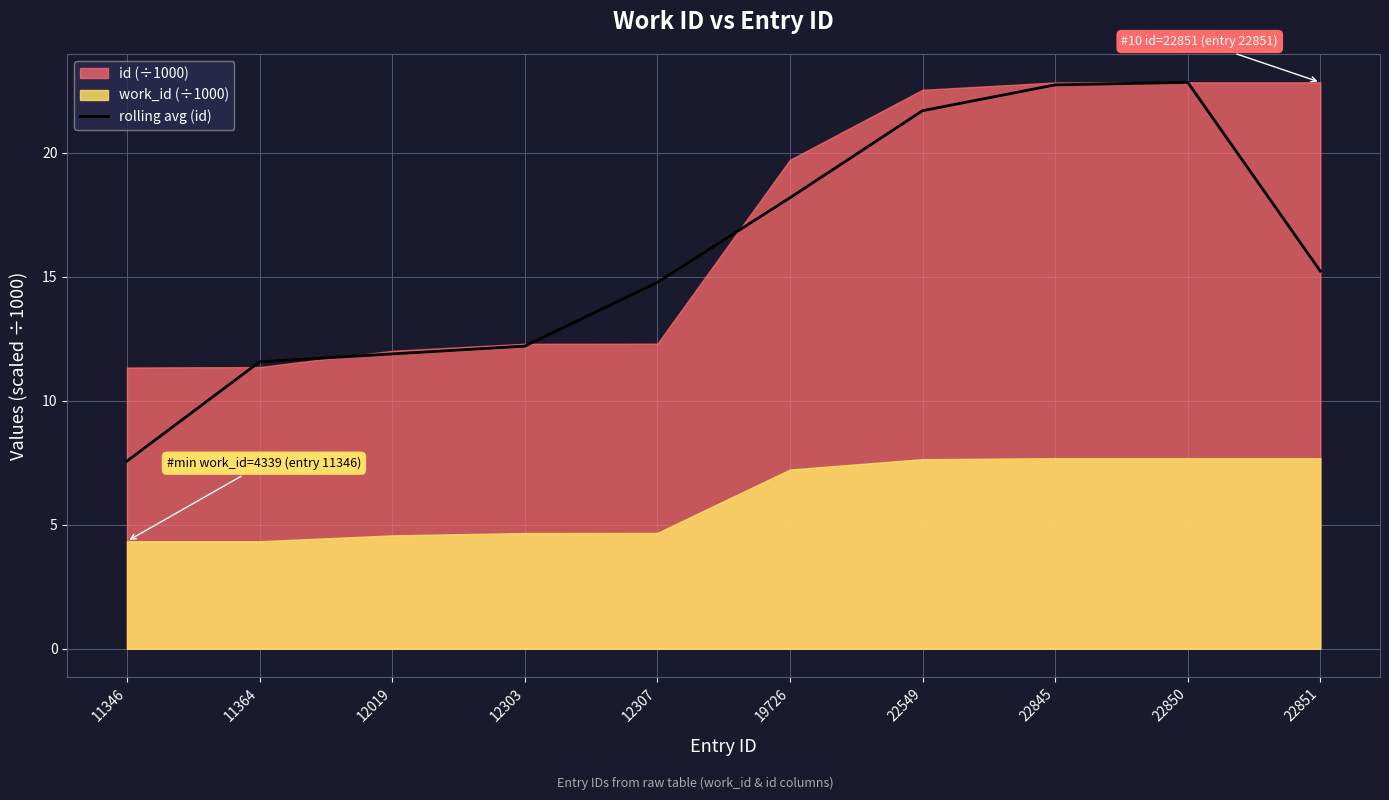

Which label corresponds to the smallest value in the chart?

11346